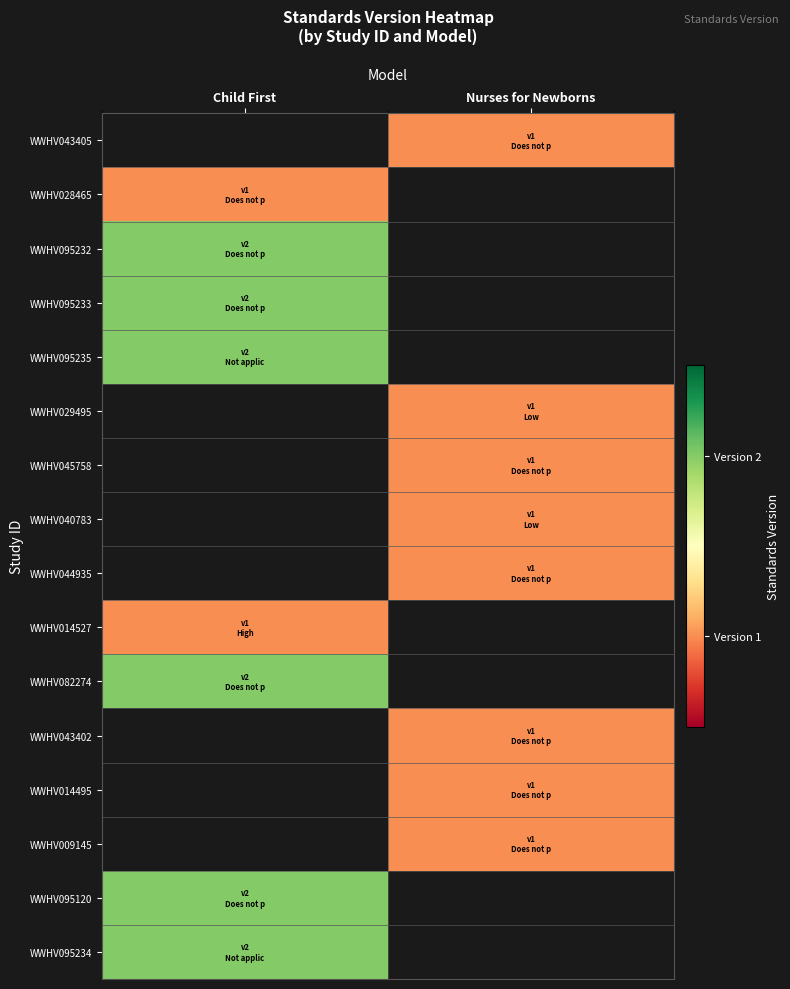

How many values in WWHV040783 are above zero?

1